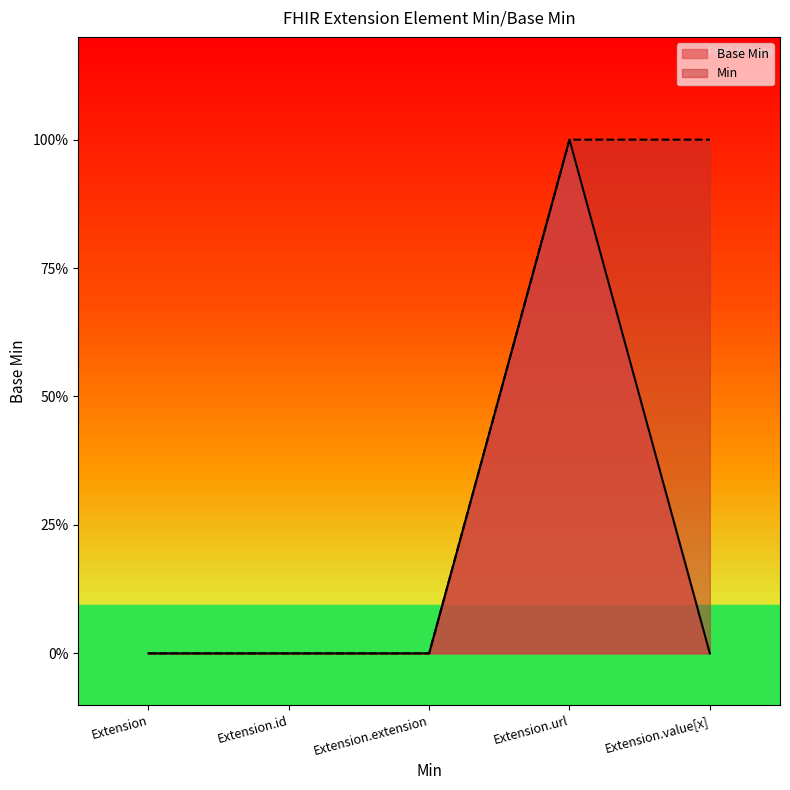

Is it true that the value at Extension.url is 1?

True